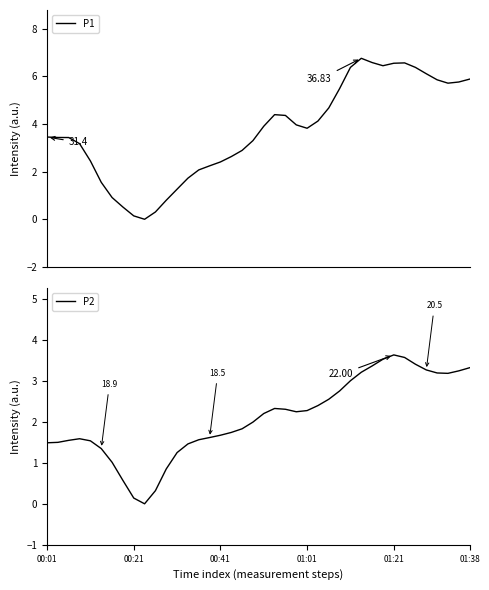

Does the chart have visible grid lines?

No